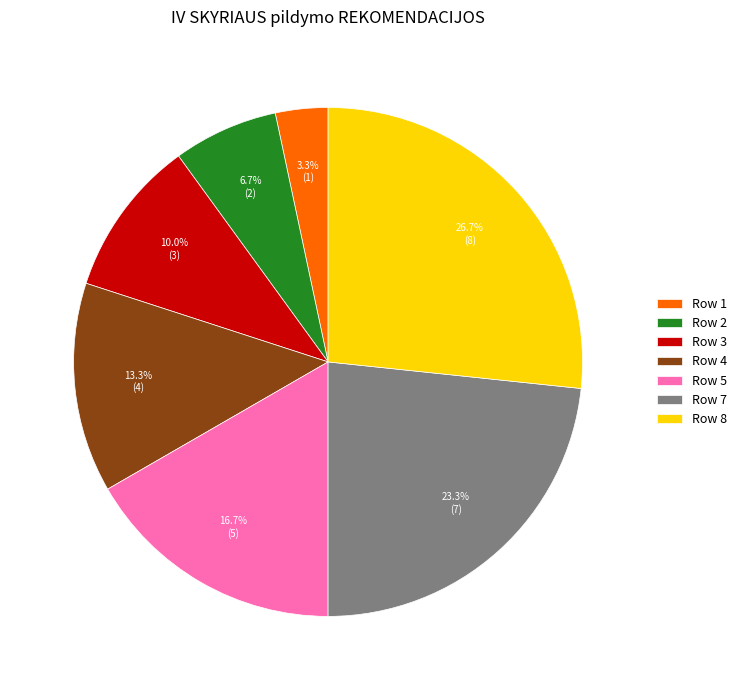

How much of the chart is everything except Row 8?

73.3%